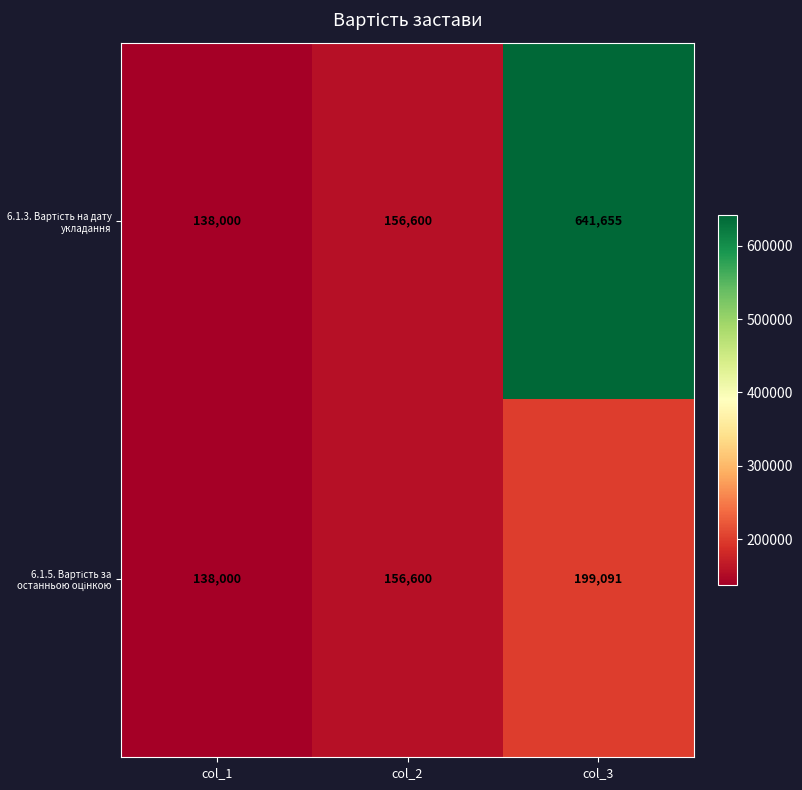

What is the minimum value shown in the chart?

138000